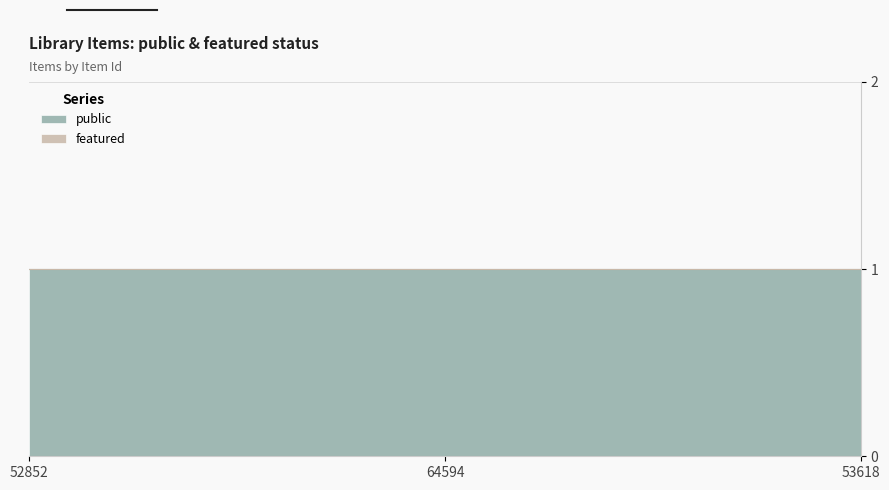

What value does the public series have at 52852?

1